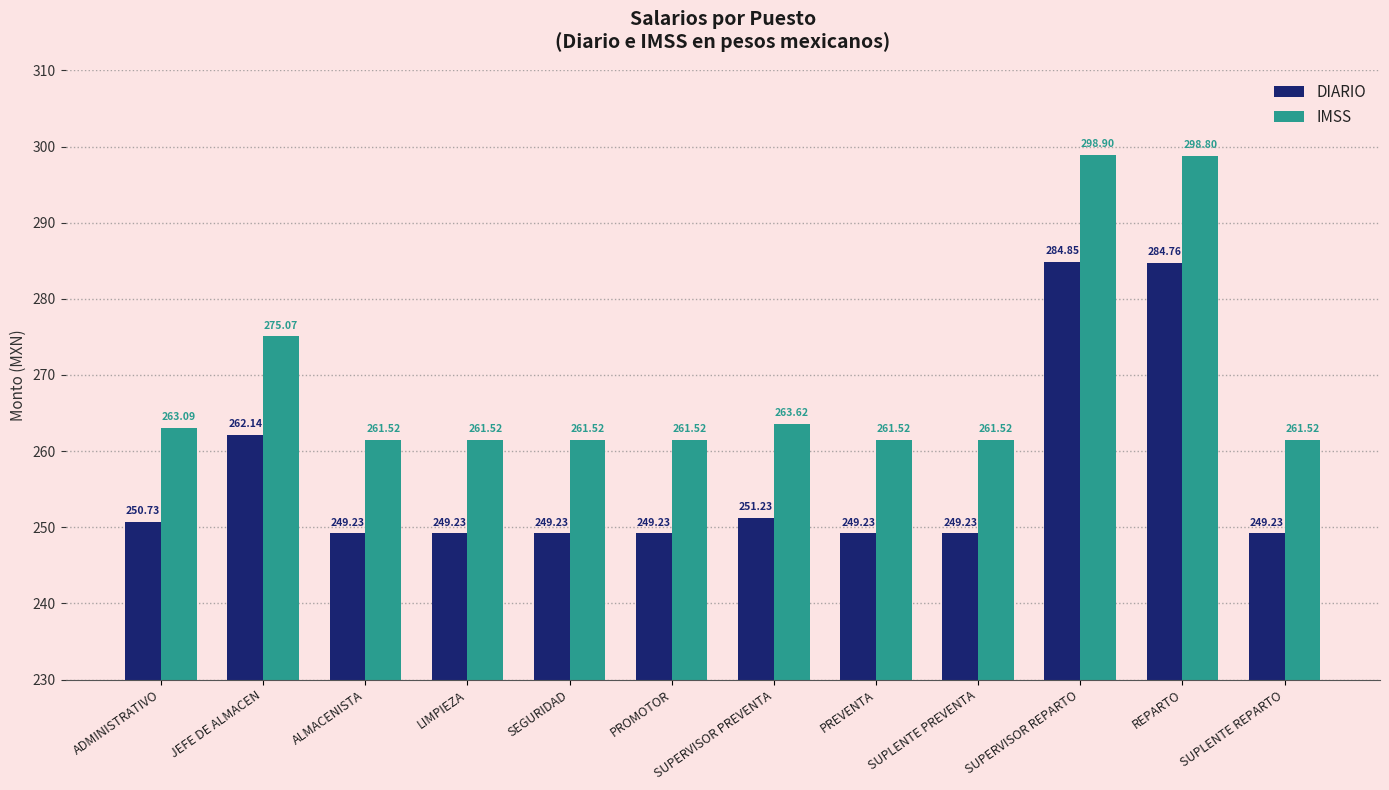

Reading right to left, extract all data points from this chart.

DIARIO: SUPLENTE REPARTO=249.2	REPARTO=284.8	SUPERVISOR REPARTO=284.9	SUPLENTE PREVENTA=249.2	PREVENTA=249.2	SUPERVISOR PREVENTA=251.2	PROMOTOR=249.2	SEGURIDAD=249.2	LIMPIEZA=249.2	ALMACENISTA=249.2	JEFE DE ALMACEN=262.1	ADMINISTRATIVO=250.7
IMSS: SUPLENTE REPARTO=261.5	REPARTO=298.8	SUPERVISOR REPARTO=298.9	SUPLENTE PREVENTA=261.5	PREVENTA=261.5	SUPERVISOR PREVENTA=263.6	PROMOTOR=261.5	SEGURIDAD=261.5	LIMPIEZA=261.5	ALMACENISTA=261.5	JEFE DE ALMACEN=275.1	ADMINISTRATIVO=263.1